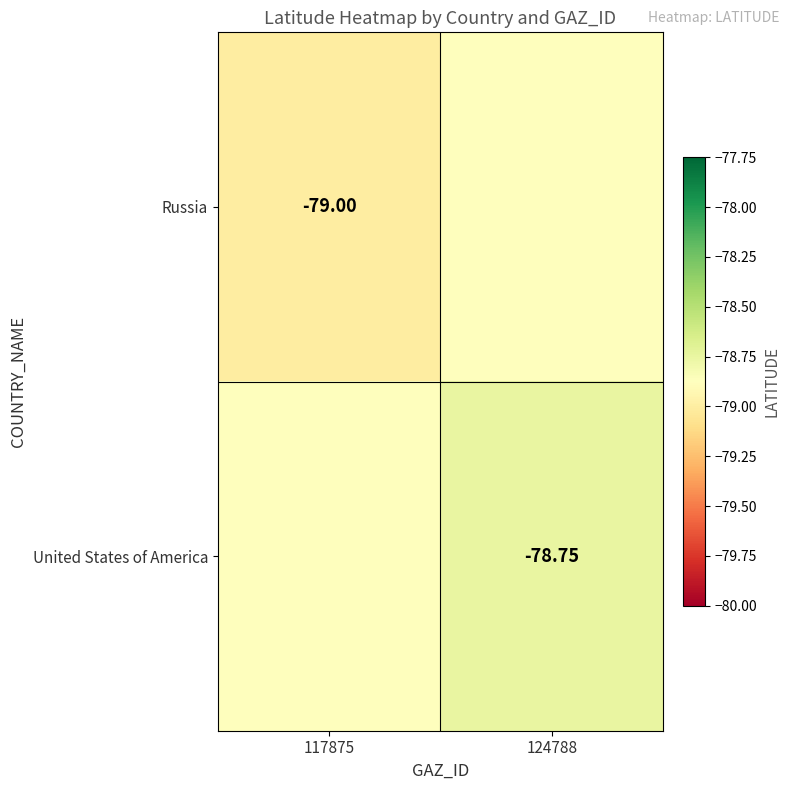

Where is United States of America nearest to the value -78?

124788